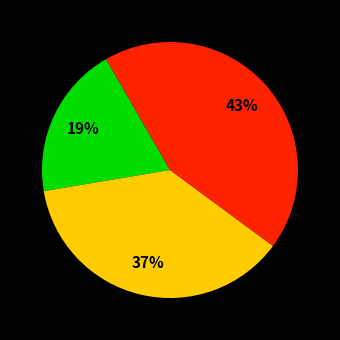

Is there a majority slice in this chart?

No